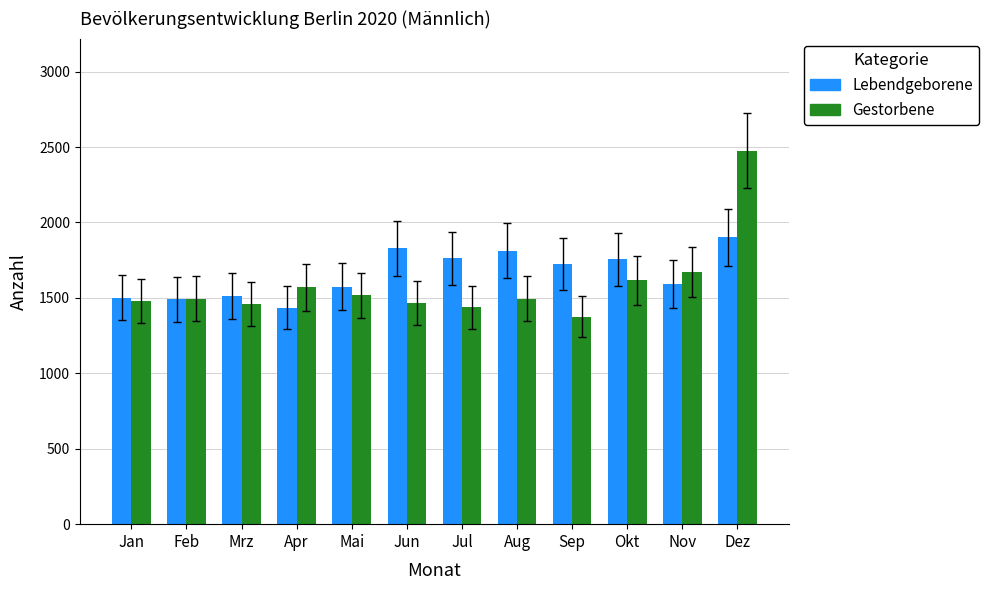

List the series in order of their peak value, highest first.

Gestorbene, Lebendgeborene